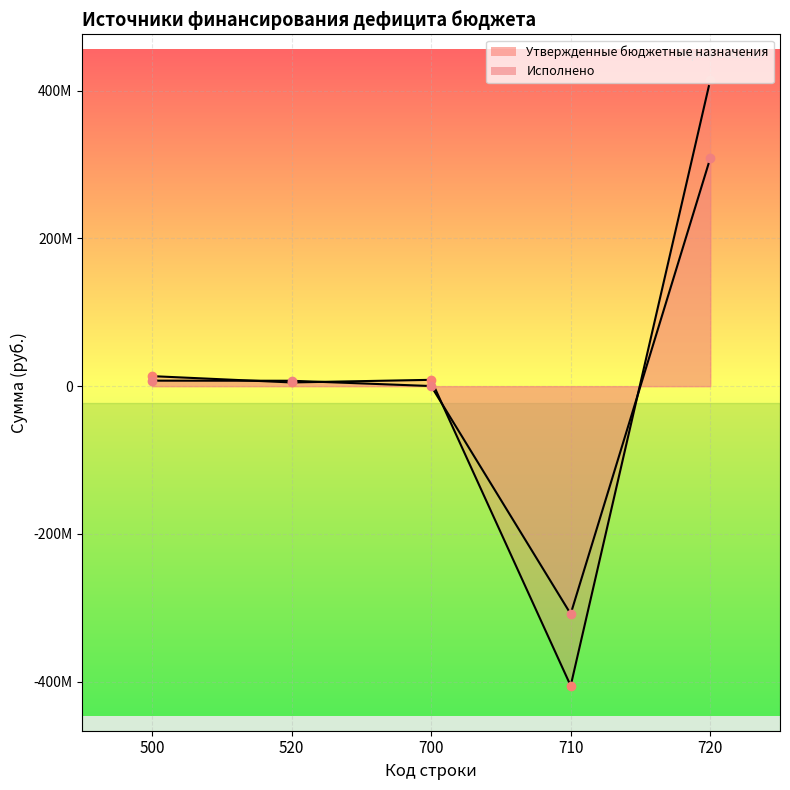

Which has a higher value, 720 or 710?

720